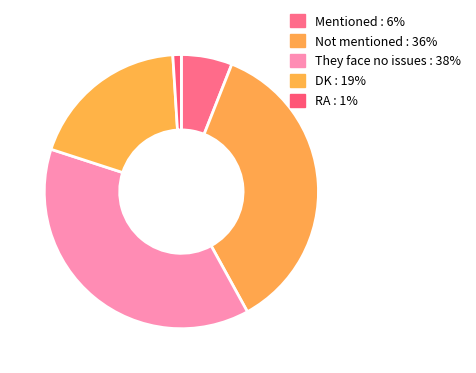

To the nearest percent, what portion does DK represent?

19%